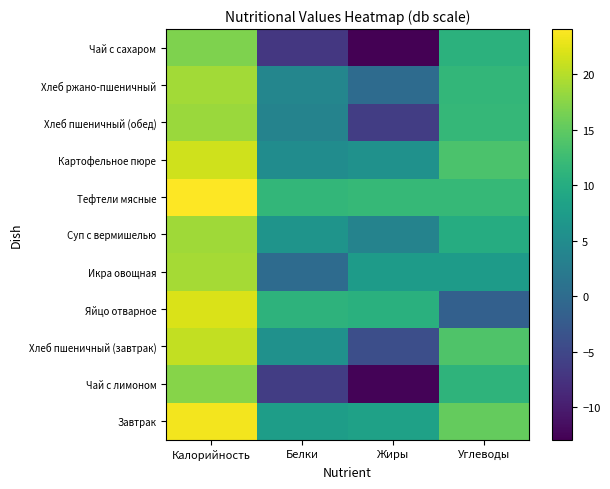

At how many categories does at least one series exceed 17?

1